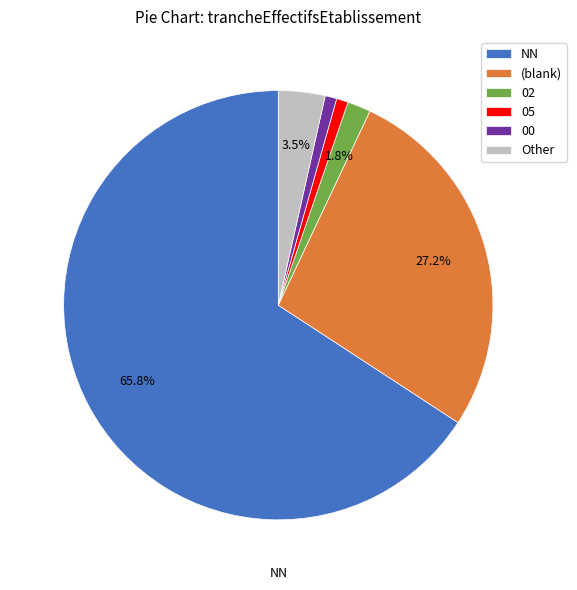

Does 02 represent more than half of the total?

No